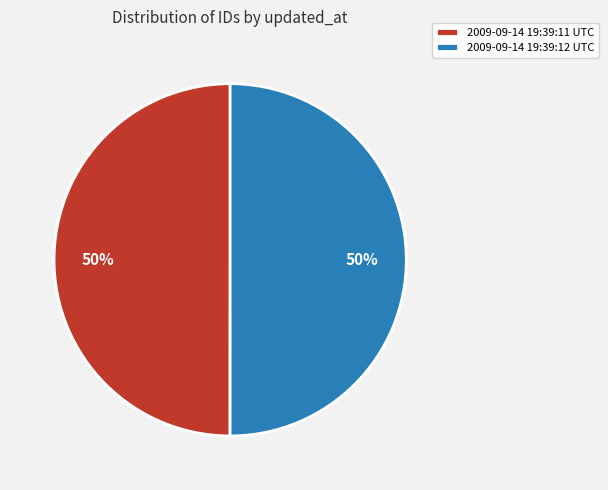

To the nearest percent, what portion does 2009-09-14 19:39:12 UTC represent?

50%